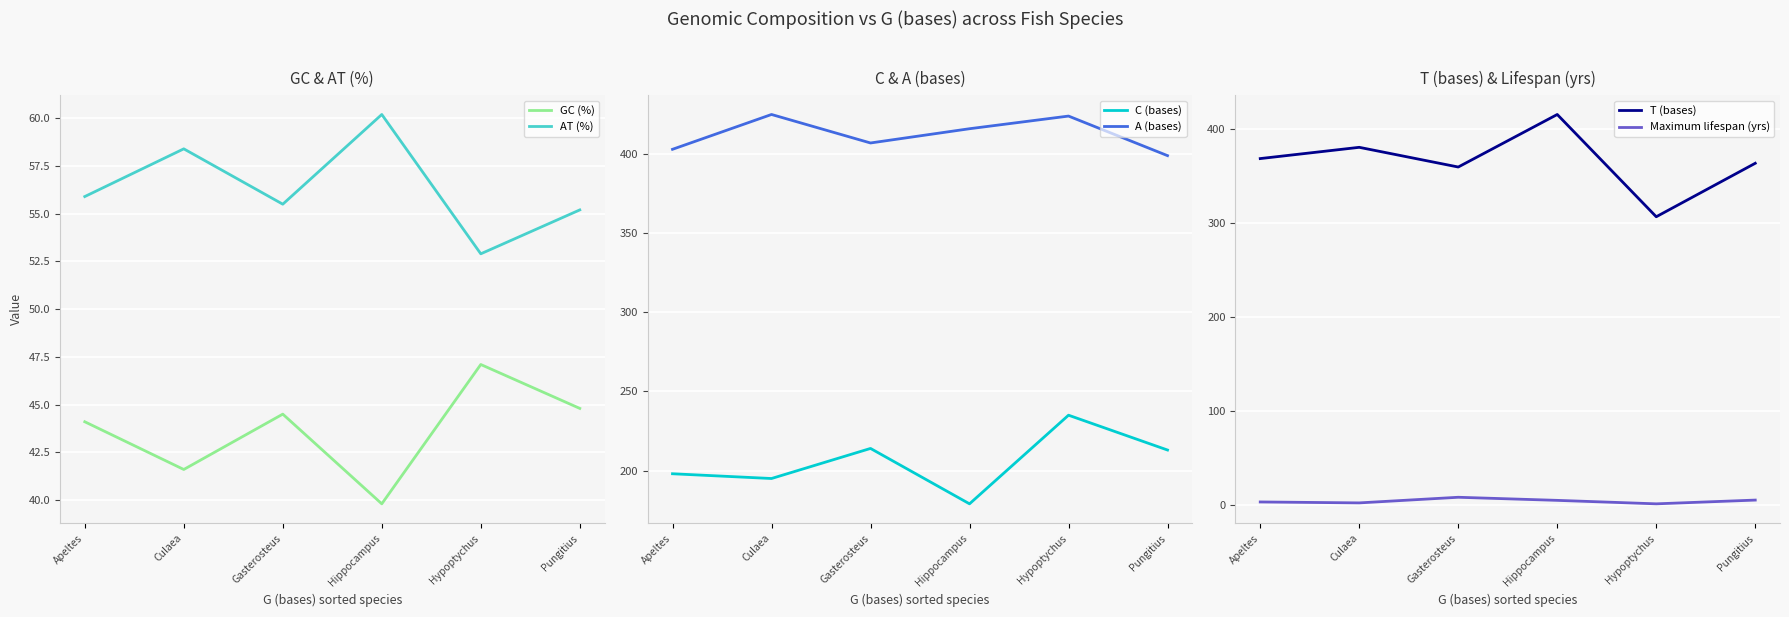

True or false: C (bases) and GC (%) cross at least once.

False